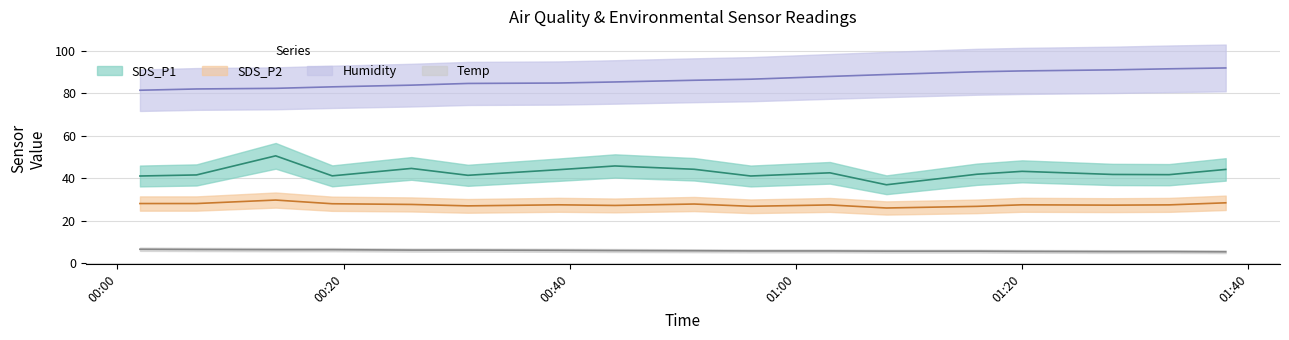

The SDS_P2 series shows 27.1 at 2022/03/17 00:44. True or false?

True